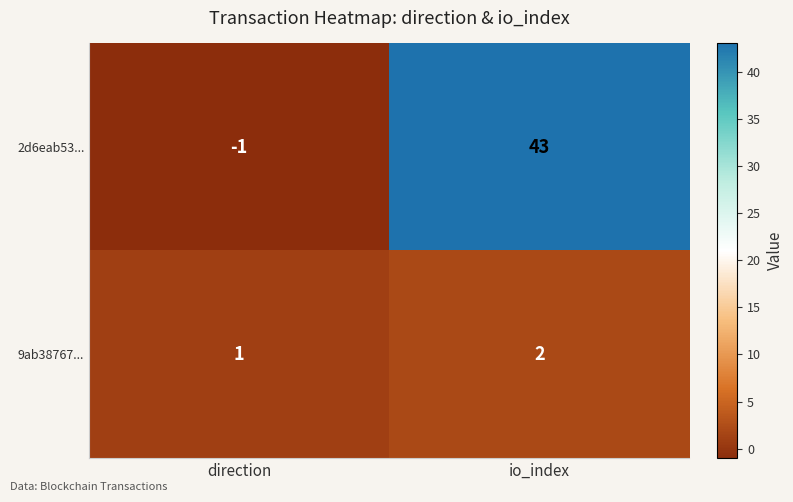

Which series changed the most between direction and io_index?

2d6eab53...